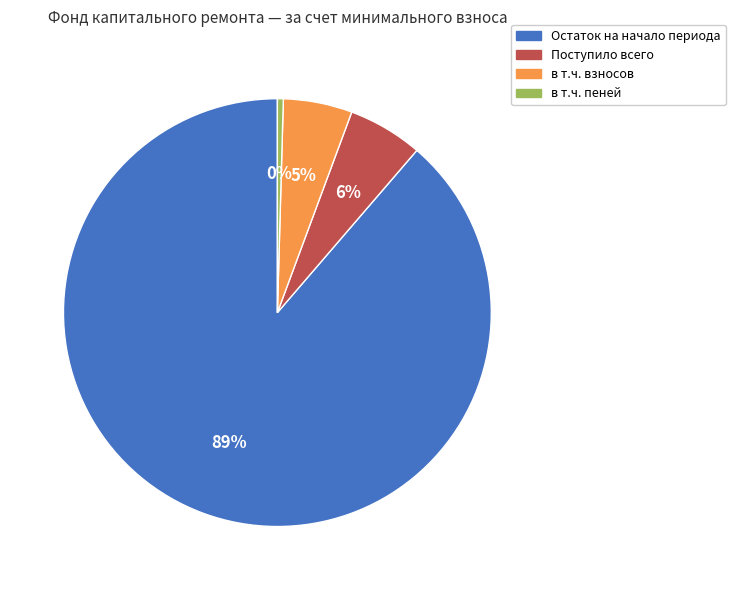

Which category has the biggest portion of the pie?

Остаток на начало периода